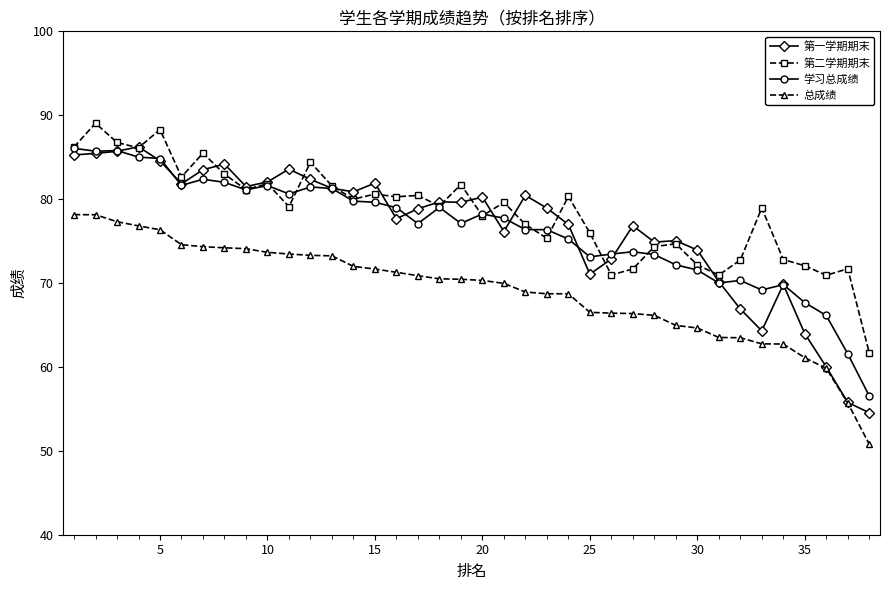

What is the minimum value shown in the chart?

50.8